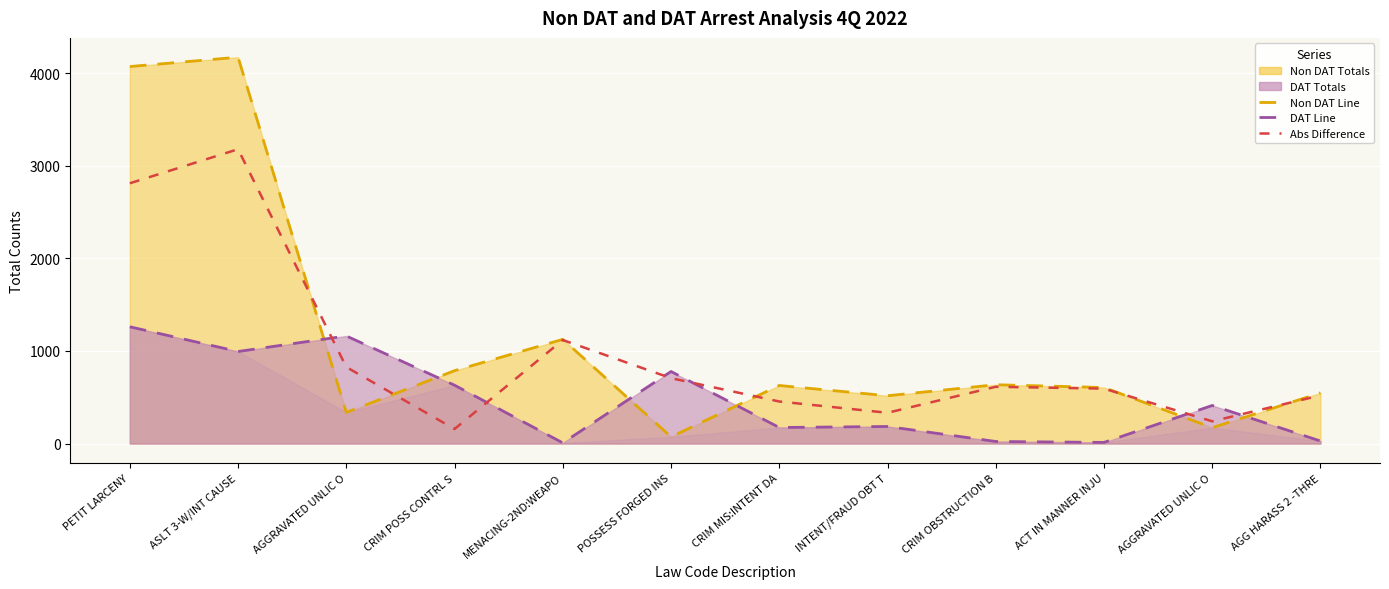

Is it true that Non DAT Line equals 5997 at ASLT 3-W/INT CAUSE?

False